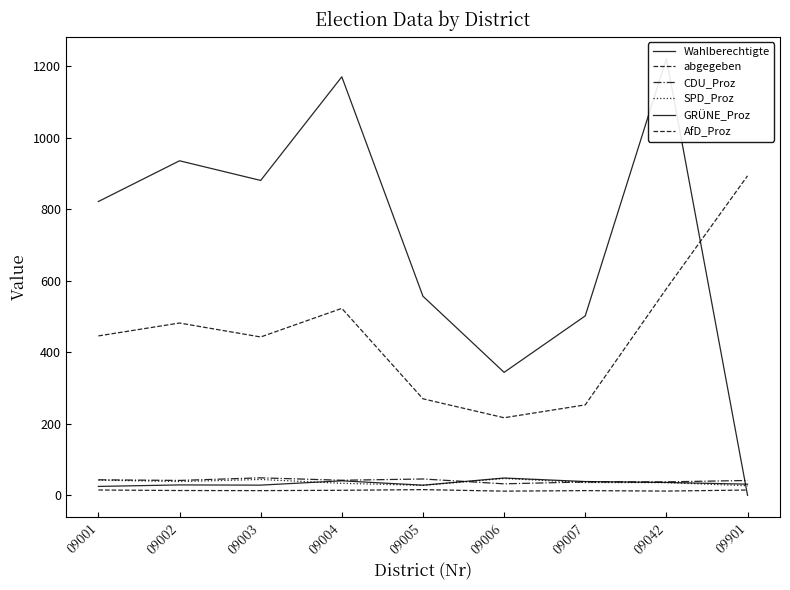

How many values in the GRÜNE_Proz series exceed 31?

5